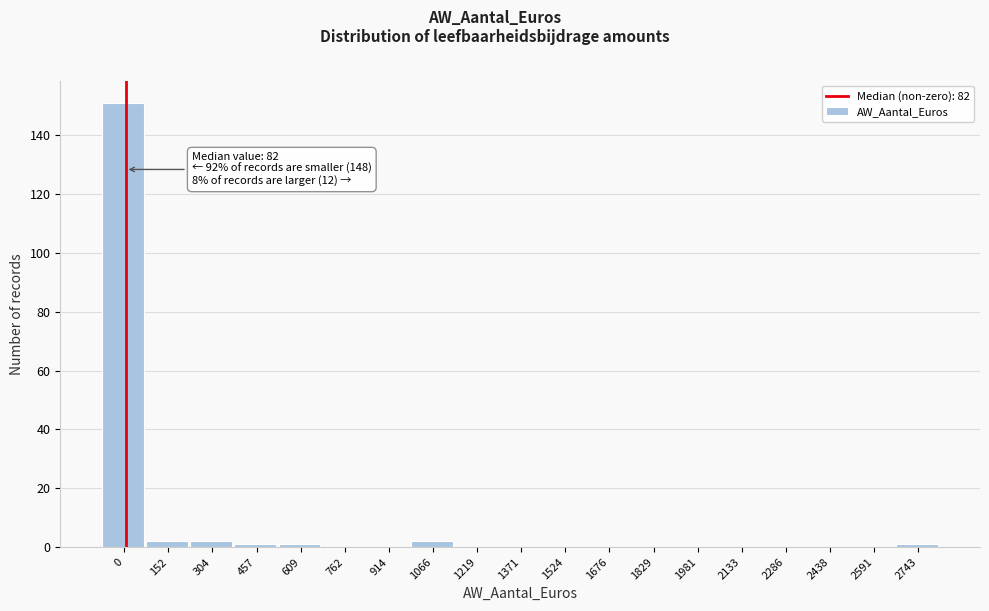

Reading left to right, transcribe all the data shown in this chart.

0=151	152=2	304=2	457=1	609=1	762=0	914=0	1066=2	1219=0	1371=0	1524=0	1676=0	1829=0	1981=0	2133=0	2286=0	2438=0	2591=0	2743=1